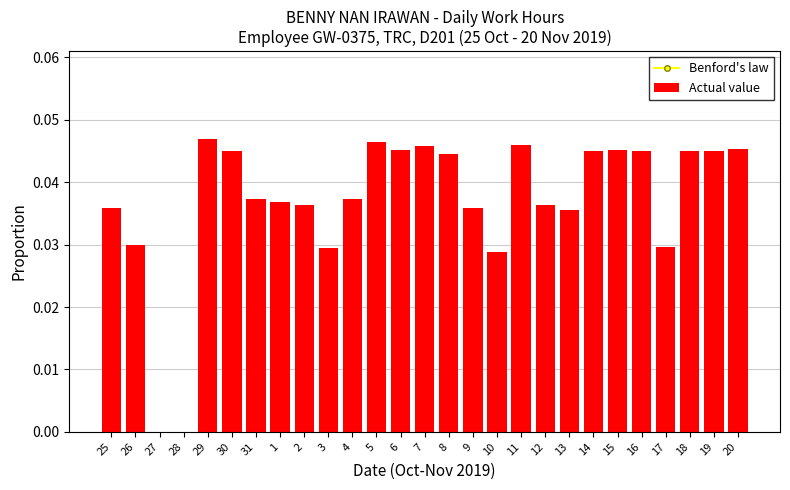

Where is Benford's law nearest to the value 0?

20